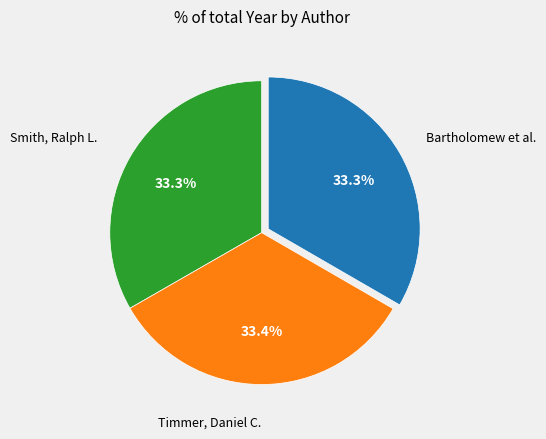

What is the ratio of the value at Bartholomew et al. to the value at Smith, Ralph L.?

1.0